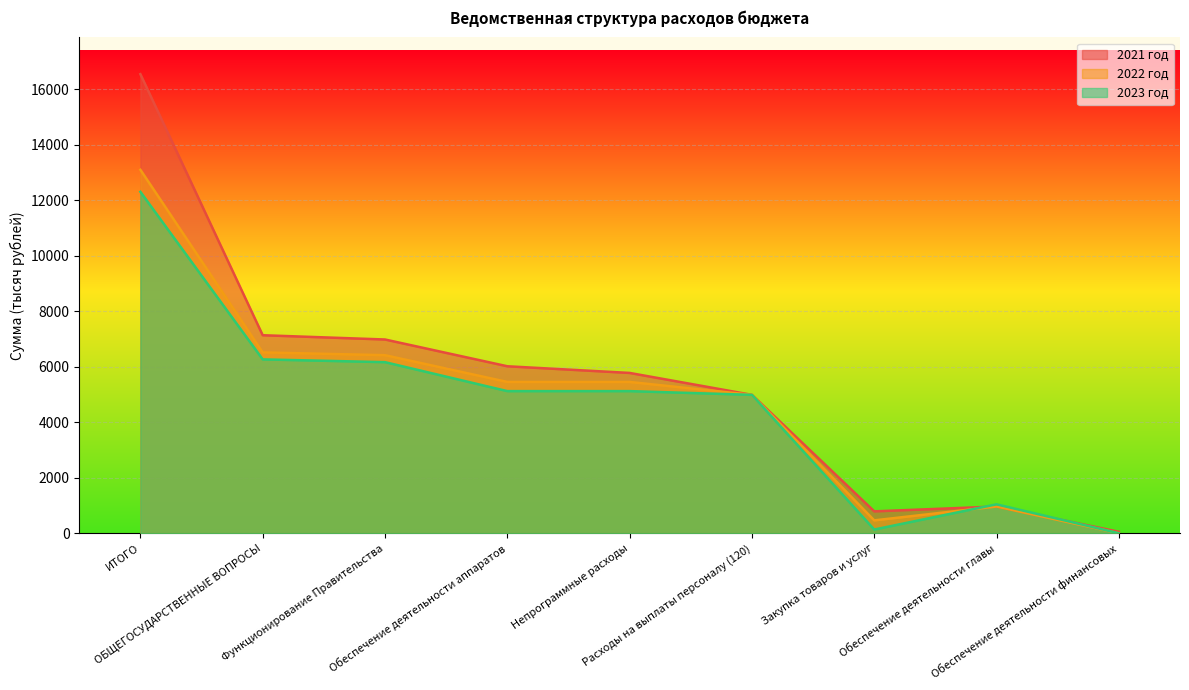

List the labels in order of 2023 год value, smallest first.

Обеспечение деятельности финансовых, Закупка товаров и услуг, Обеспечение деятельности главы, Расходы на выплаты персоналу (120), Обеспечение деятельности аппаратов, Непрограммные расходы, Функционирование Правительства, ОБЩЕГОСУДАРСТВЕННЫЕ ВОПРОСЫ, ИТОГО